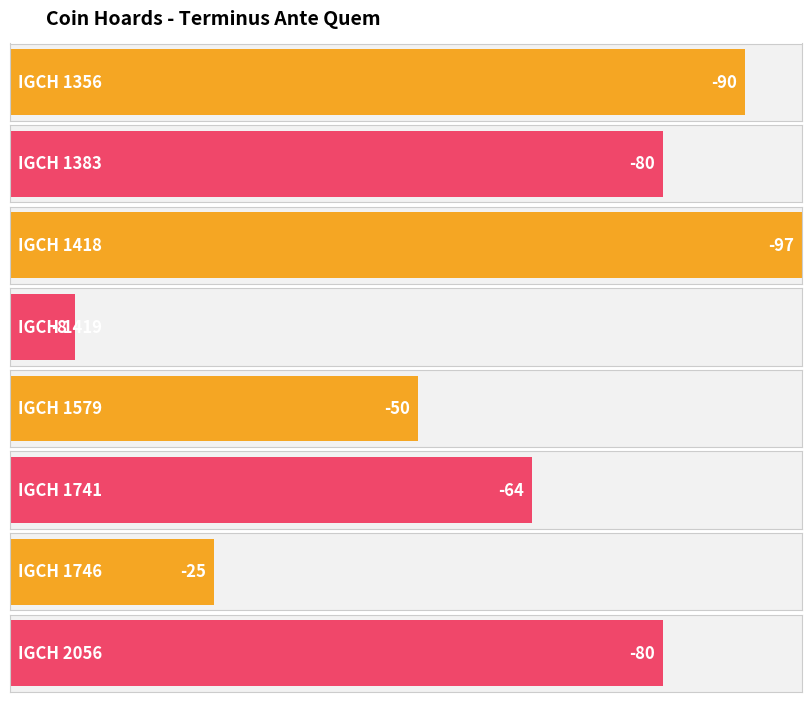

Are the bars horizontal?

Yes